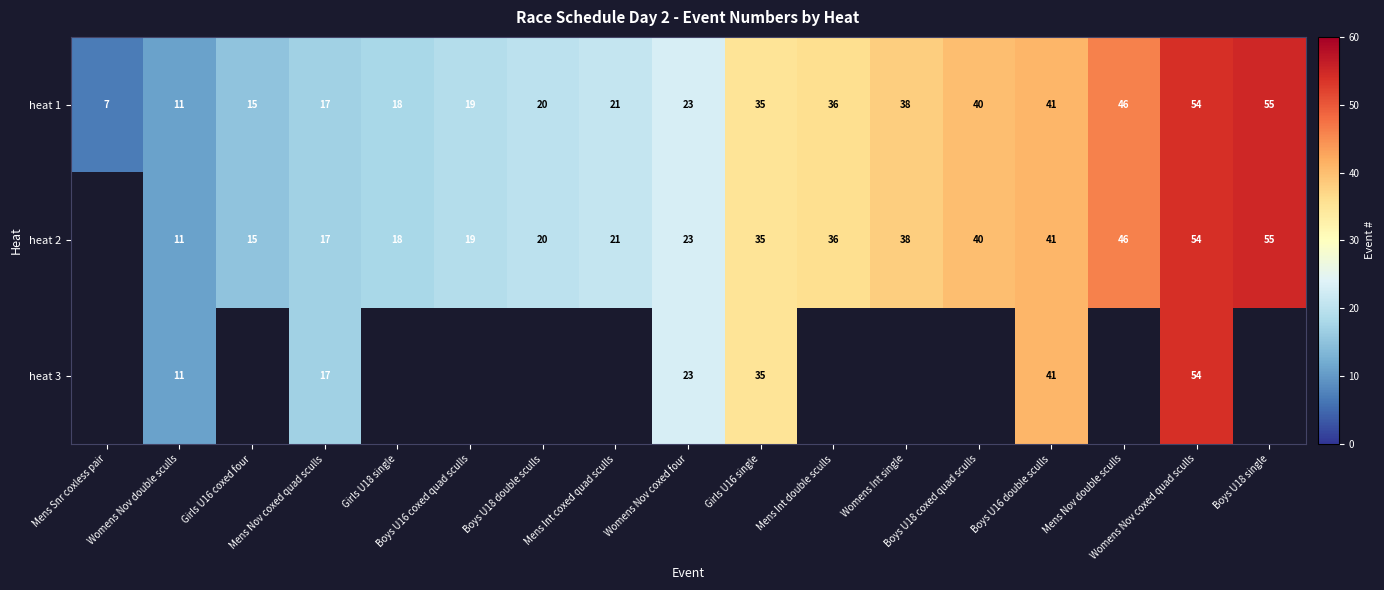

What is the lowest value of the heat 1 series?

7